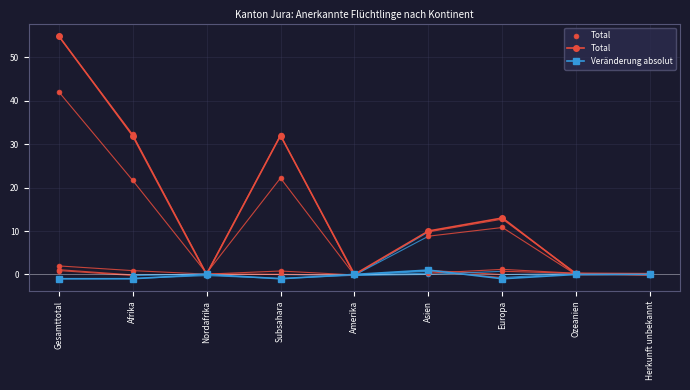

Which series reaches the maximum Y coordinate?

Total